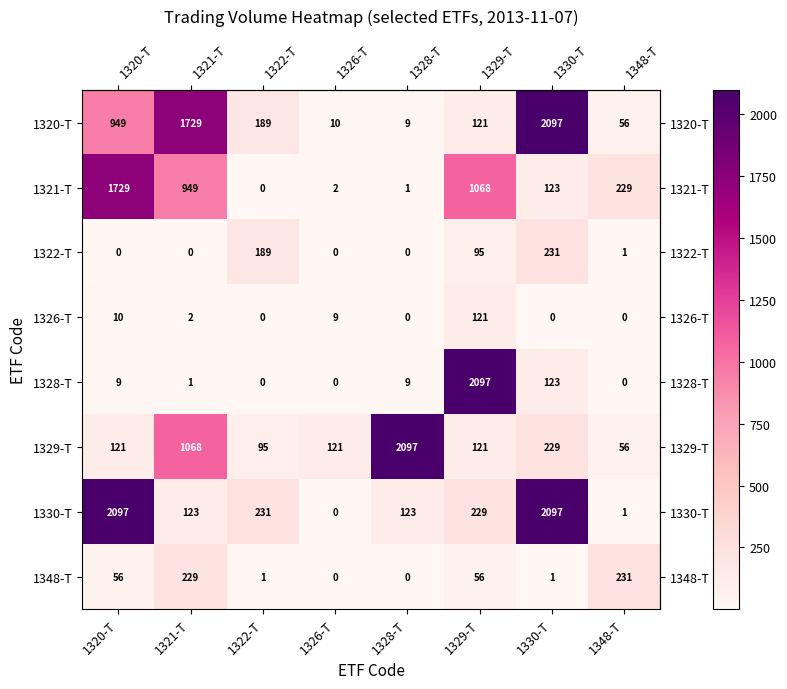

How many distinct data groups are displayed?

8